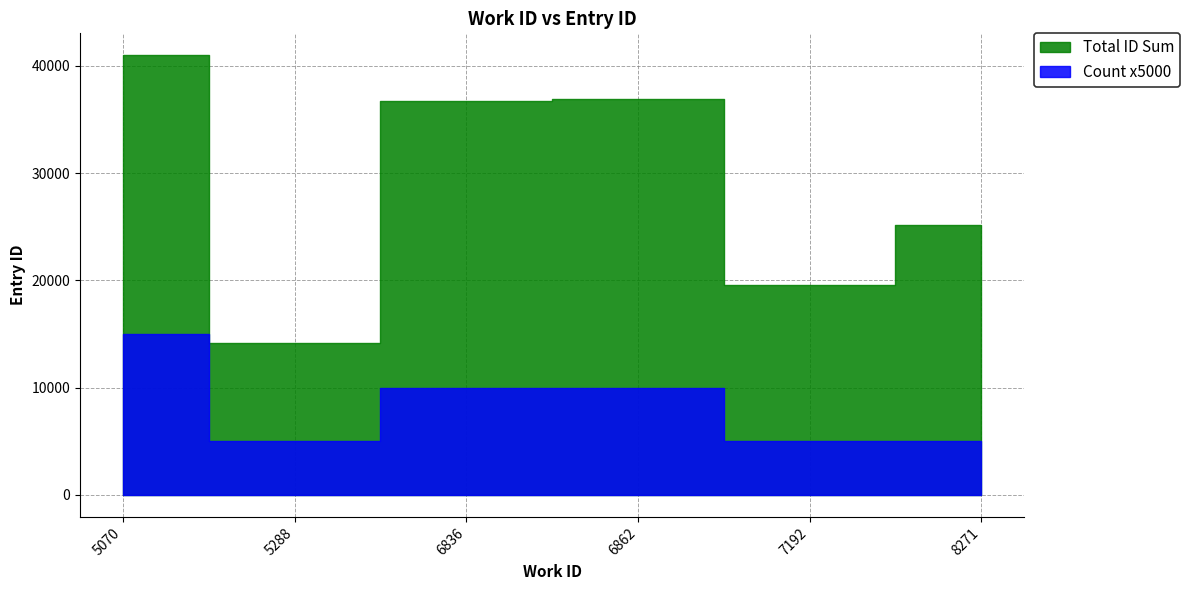

What is the sum of all values?

173597